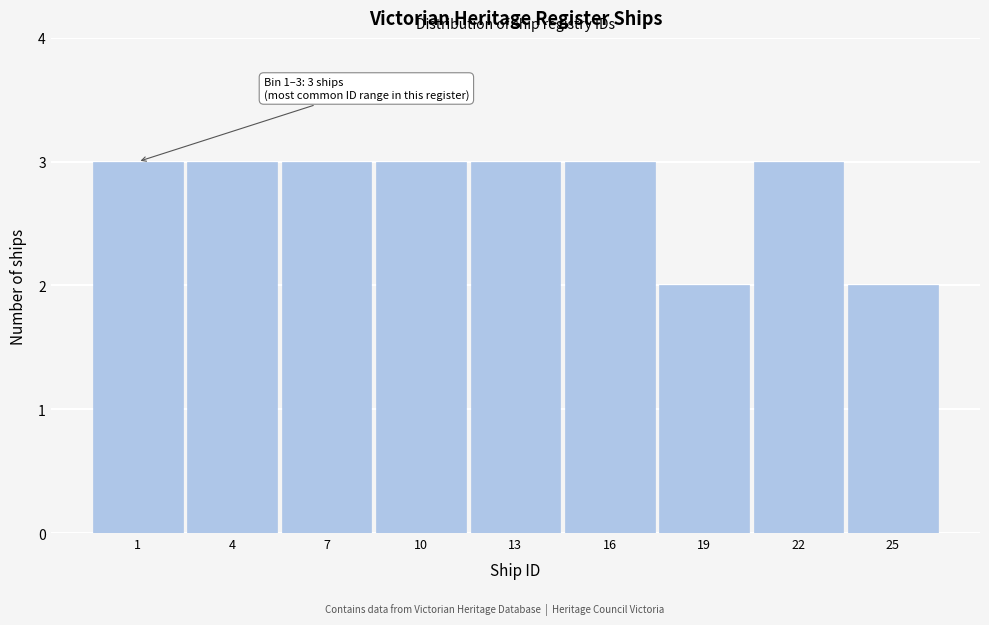

Reading left to right, what are all the values shown in this chart?

1=3	4=3	7=3	10=3	13=3	16=3	19=2	22=3	25=2